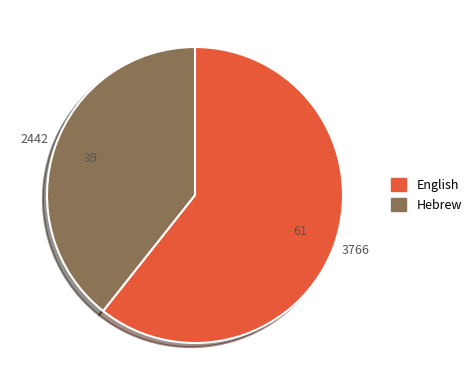

Approximately how many times larger is the value at English compared to Hebrew?

1.5